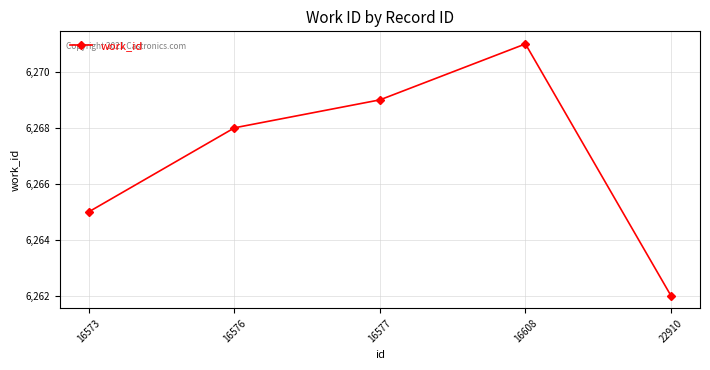

The value at 16573 is 6265. True or false?

True